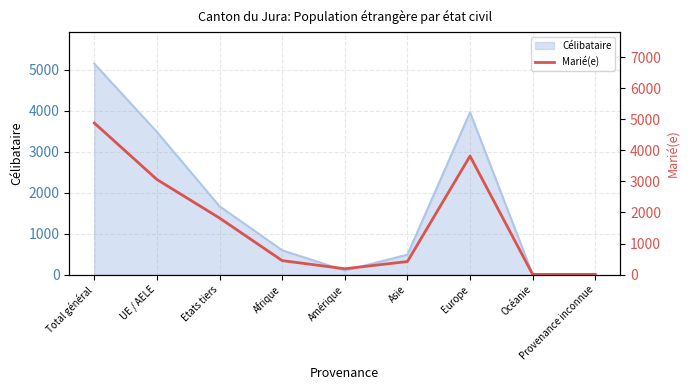

Which category has the highest value in the Célibataire series?

Total général